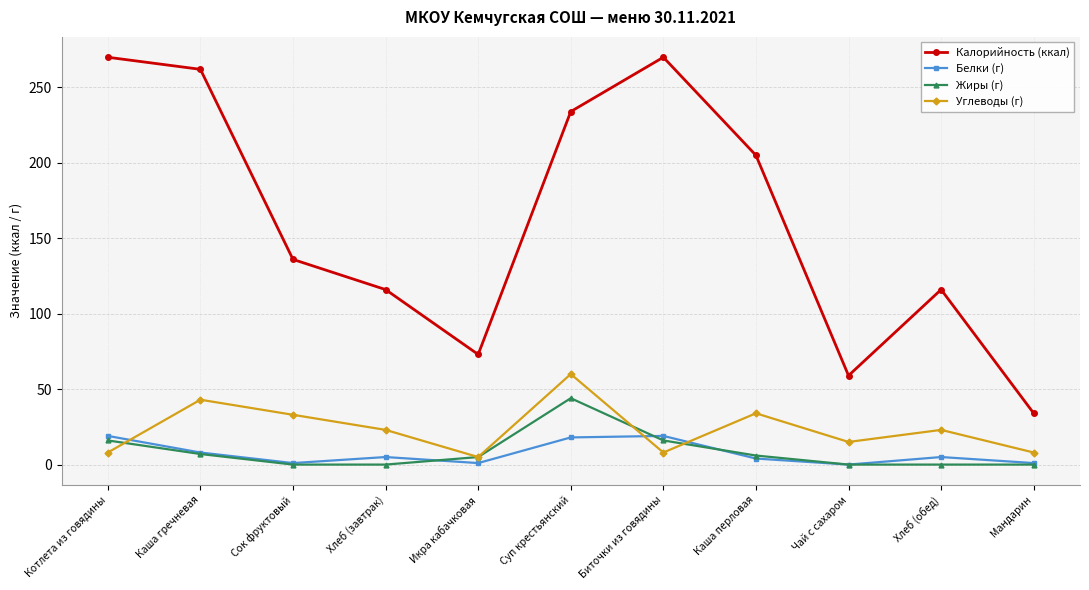

At which label does Жиры (г) reach its peak?

Суп крестьянский